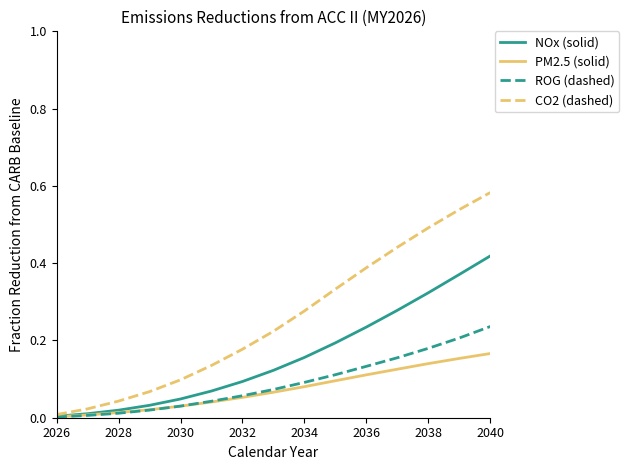

Which series has the largest range (max minus min)?

CO2 (dashed)